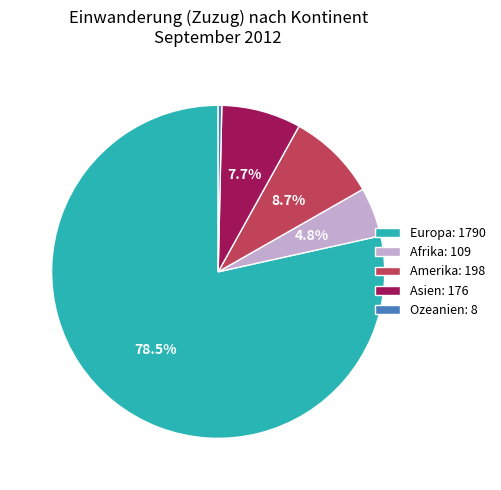

The Europa slice represents 91% of the pie. True or false?

False